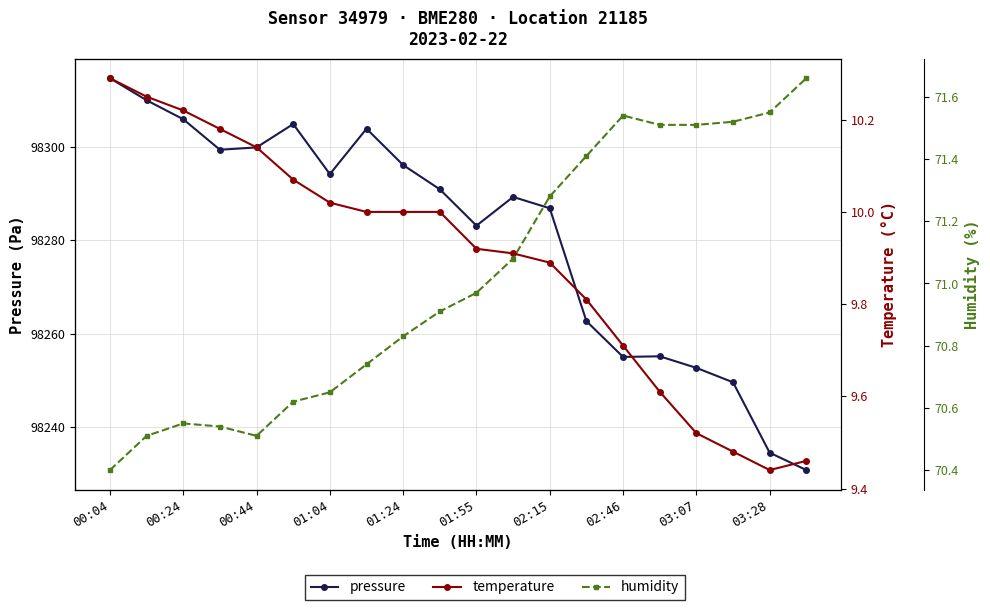

True or false: temperature and pressure intersect in this chart.

False